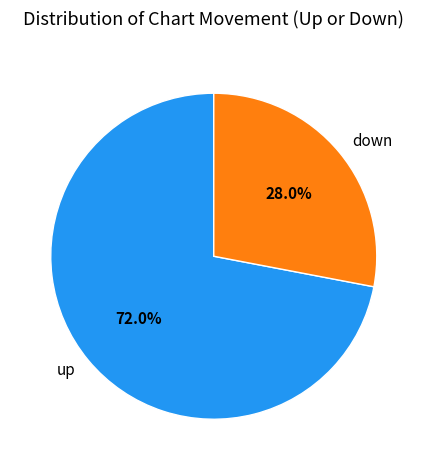

Is it true that up is 72% of the pie?

True